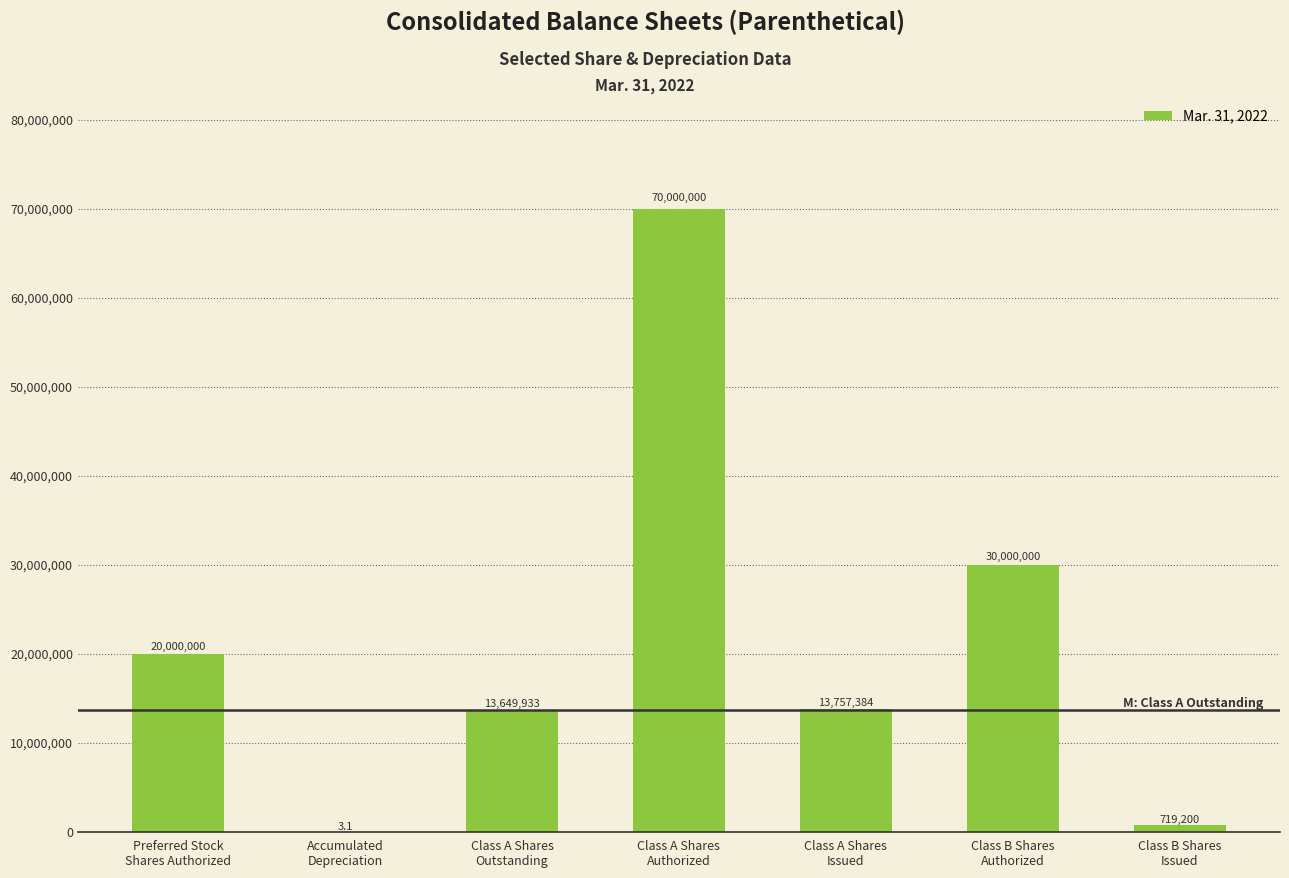

Reading left to right, transcribe all the data shown in this chart.

Preferred Stock
Shares Authorized=20000000.0	Accumulated
Depreciation=3.1	Class A Shares
Outstanding=13649933.0	Class A Shares
Authorized=70000000.0	Class A Shares
Issued=13757384.0	Class B Shares
Authorized=30000000.0	Class B Shares
Issued=719200.0